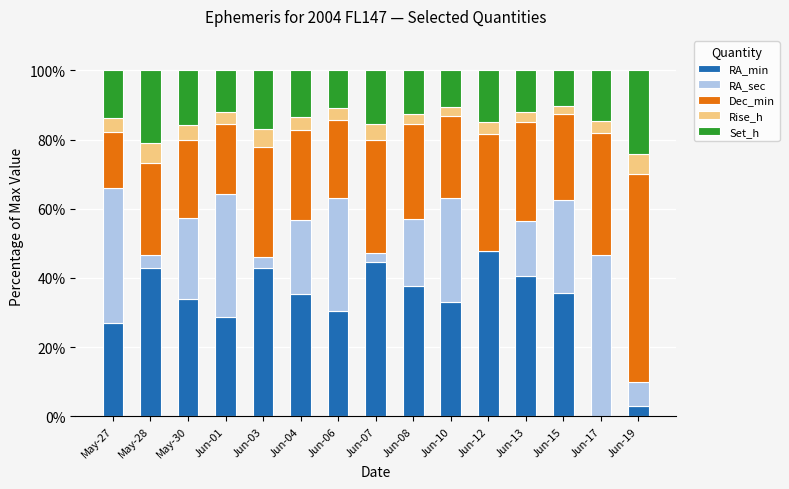

What is the total value across all series at May-30?

100.0